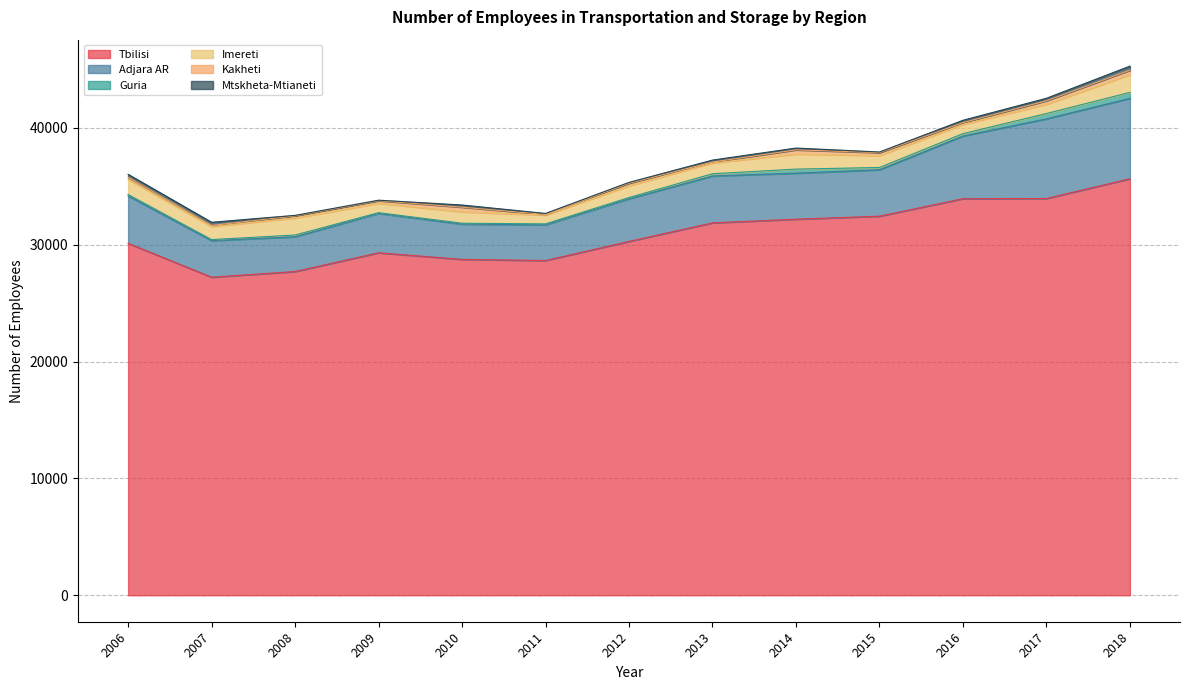

What is the minimum value shown in the chart?

41.0